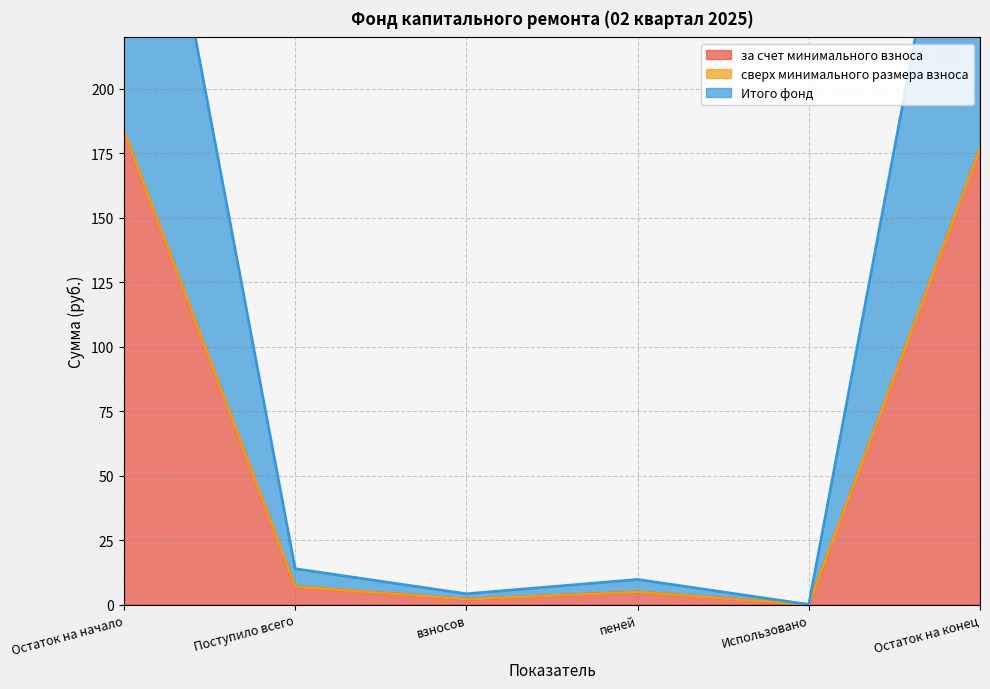

After their last crossing, which series has the higher values: сверх минимального размера взноса or Итого фонд капитального ремонта?

Итого фонд капитального ремонта